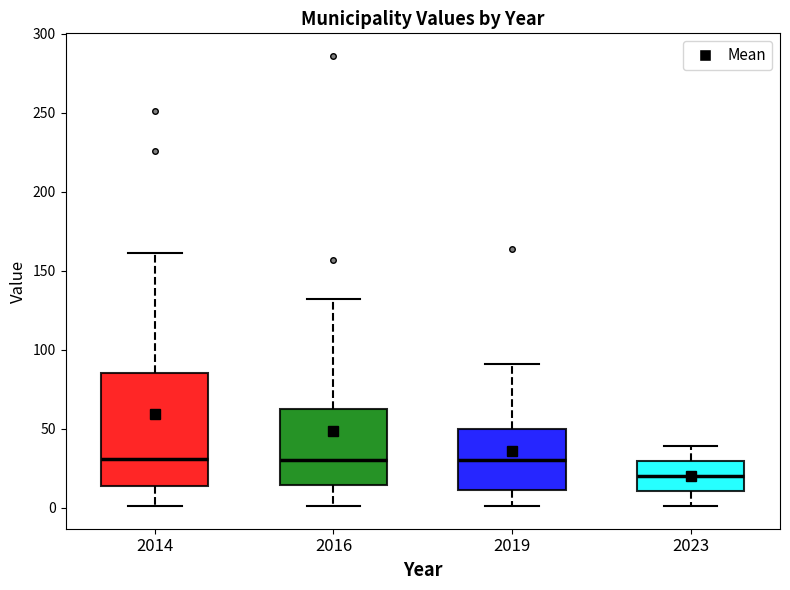

Reading left to right, transcribe this box plot: for each box, give where its median line is, the range the box spans, and where its two whiskers end, as read against the y-axis. The values are not printed on the chart, so give them approximately, as read against the axis.

2014: median 30, box 15 to 85, whiskers 0 to 160
2016: median 30, box 15 to 65, whiskers 0 to 130
2019: median 30, box 10 to 50, whiskers 0 to 90
2023: median 20, box 10 to 30, whiskers 0 to 40